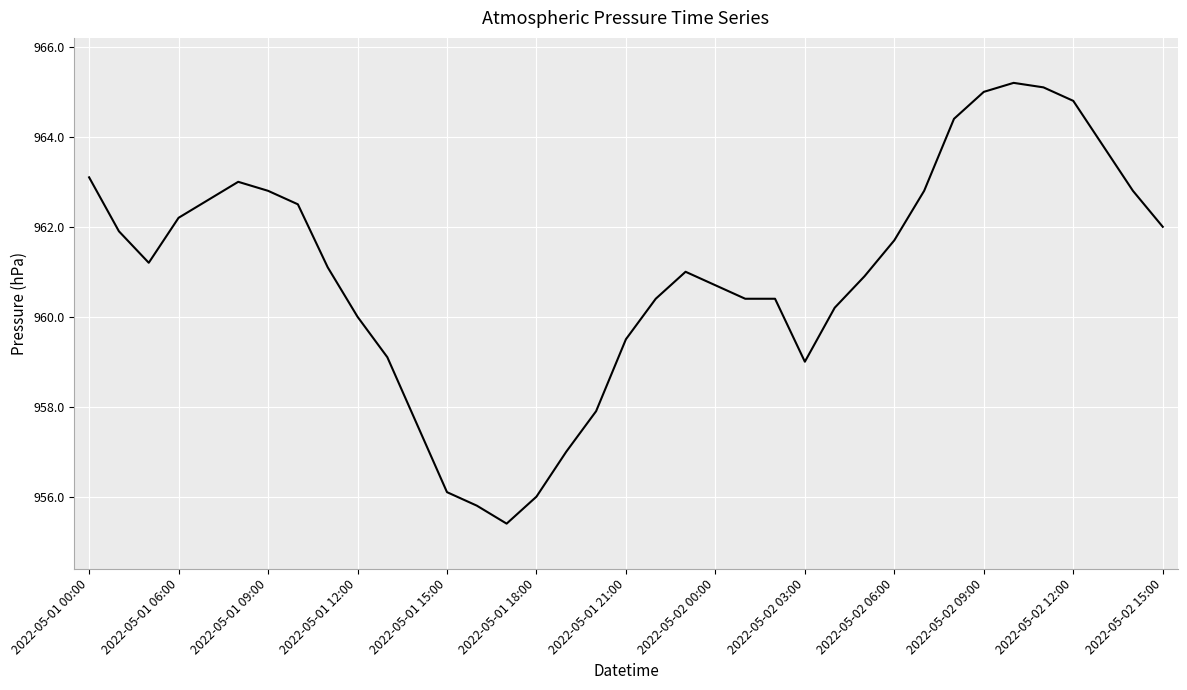

Is this an area chart (filled region under the line)?

No